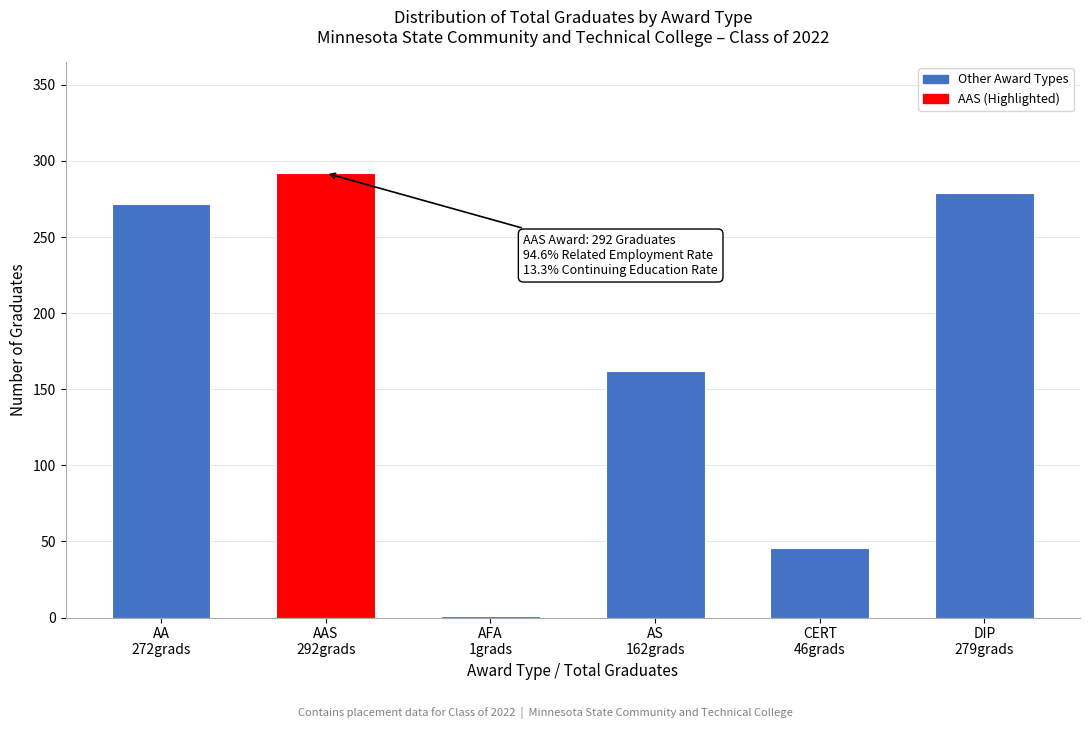

What is the sum of all values?

1052